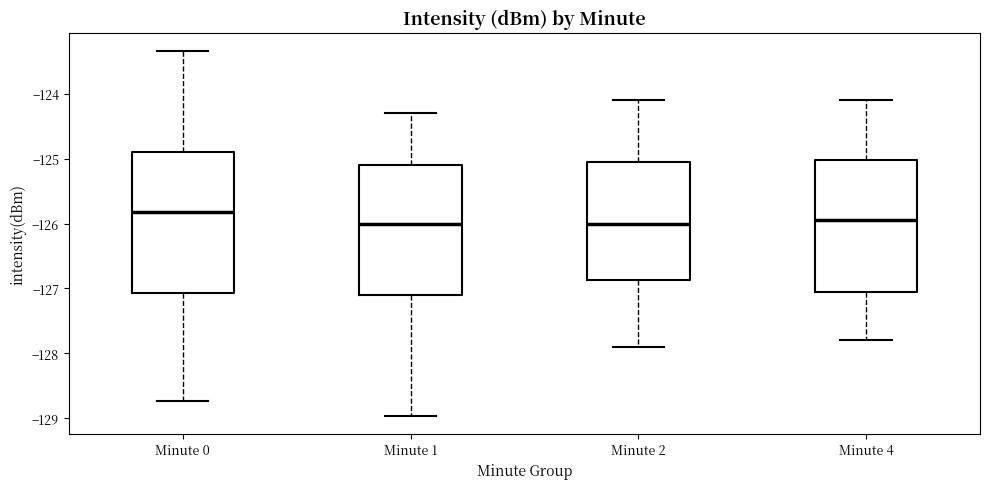

Reading left to right, read every box against the y-axis: the position of its median line, the range the box covers, and the ends of its whiskers. The values are not printed on the chart, so give them approximately, as read against the axis.

Minute 0: median -125.8, box -127.1 to -124.9, whiskers -128.7 to -123.3
Minute 1: median -126.0, box -127.1 to -125.1, whiskers -129.0 to -124.3
Minute 2: median -126.0, box -126.9 to -125.0, whiskers -127.9 to -124.1
Minute 4: median -125.9, box -127.0 to -125.0, whiskers -127.8 to -124.1